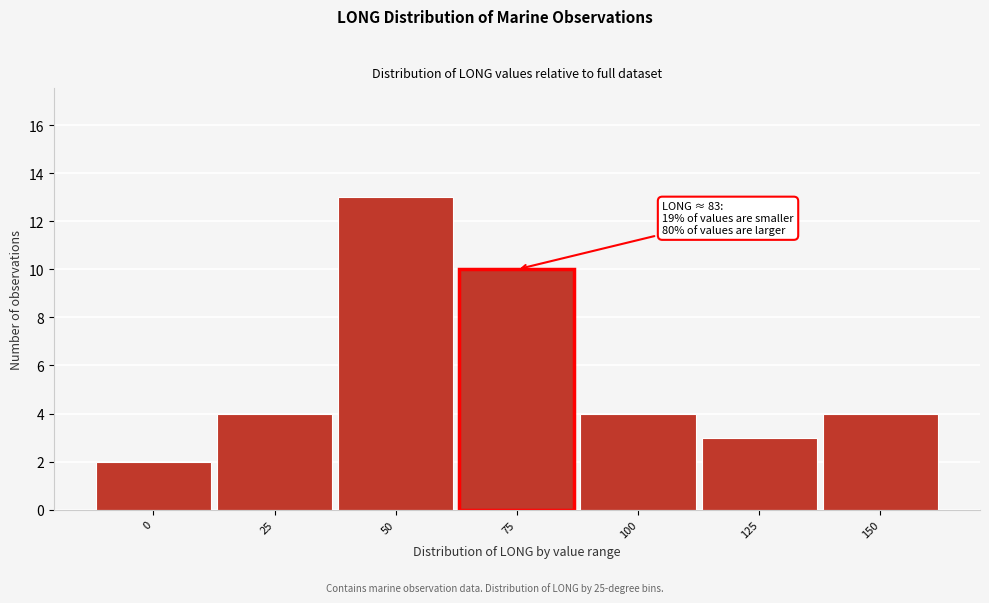

Reading right to left, what are all the values shown in this chart?

4	3	4	13	4	2